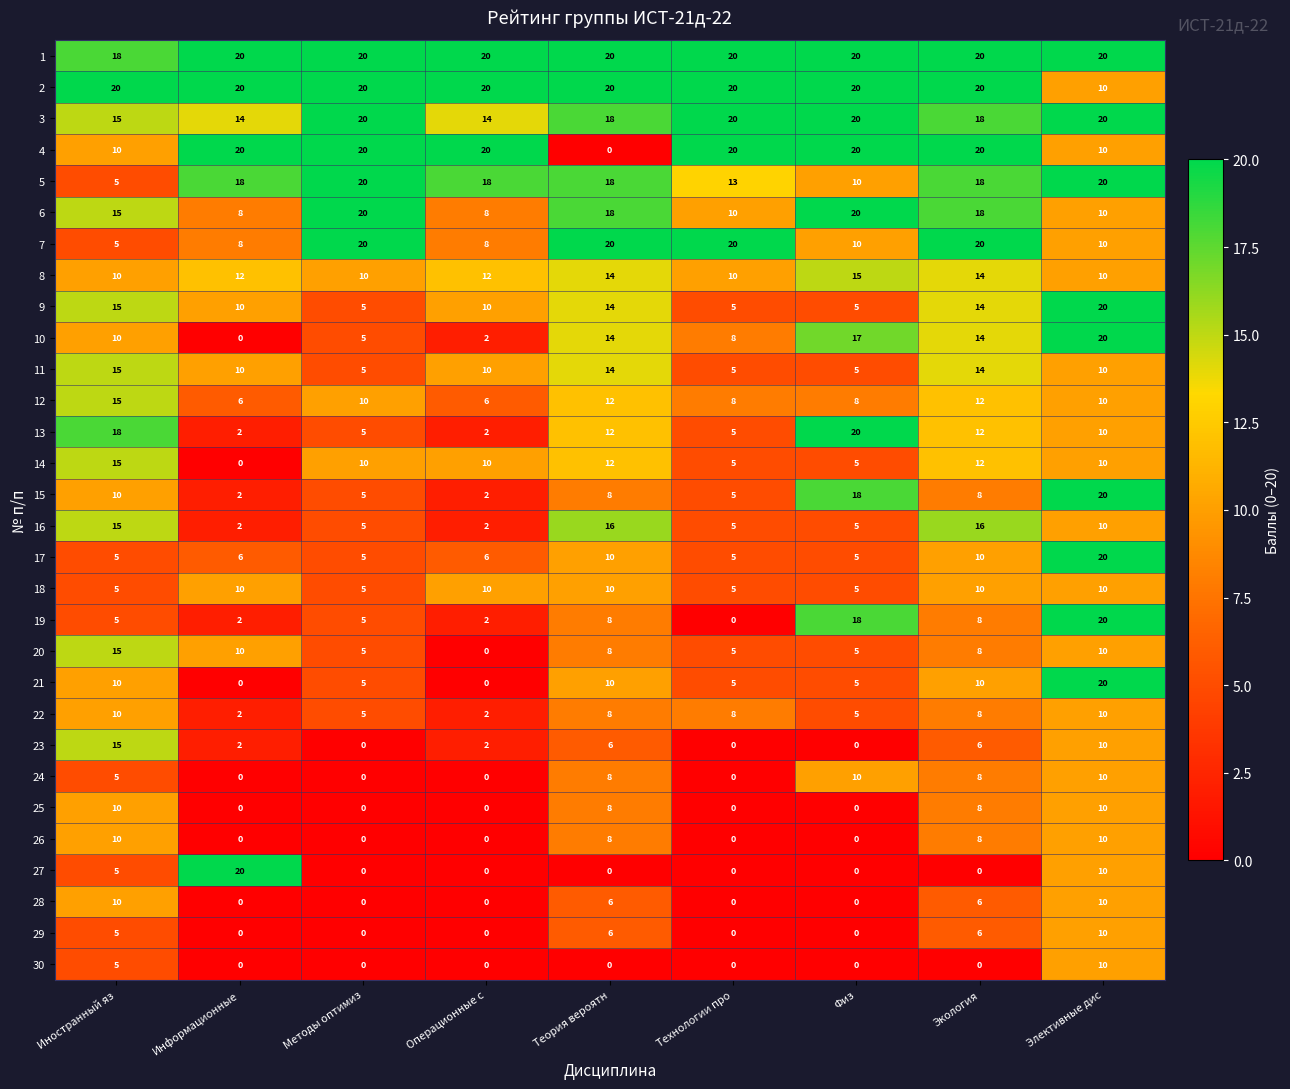

The 28 series shows 7 at Операционные с. True or false?

False